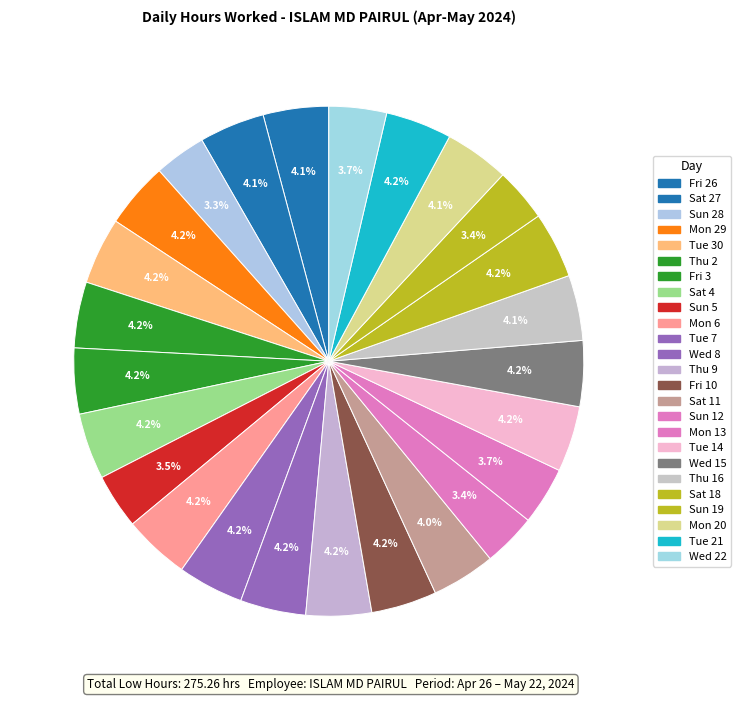

To the nearest percent, what is the difference between the largest and smallest slice percentages?

1%